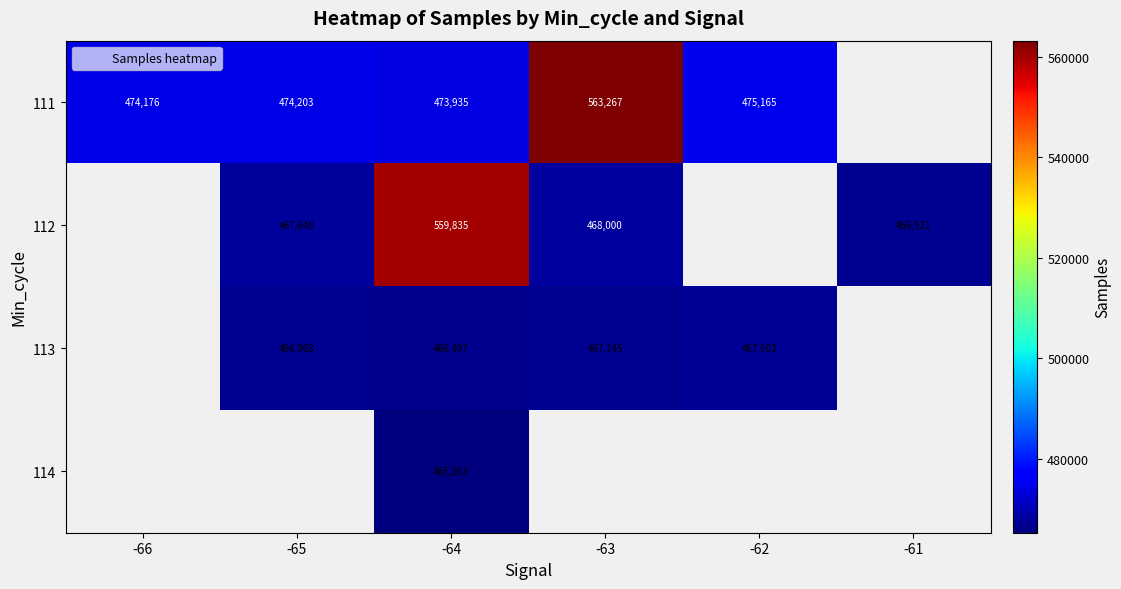

What is the approximate value of 112 at -65?

467648.0